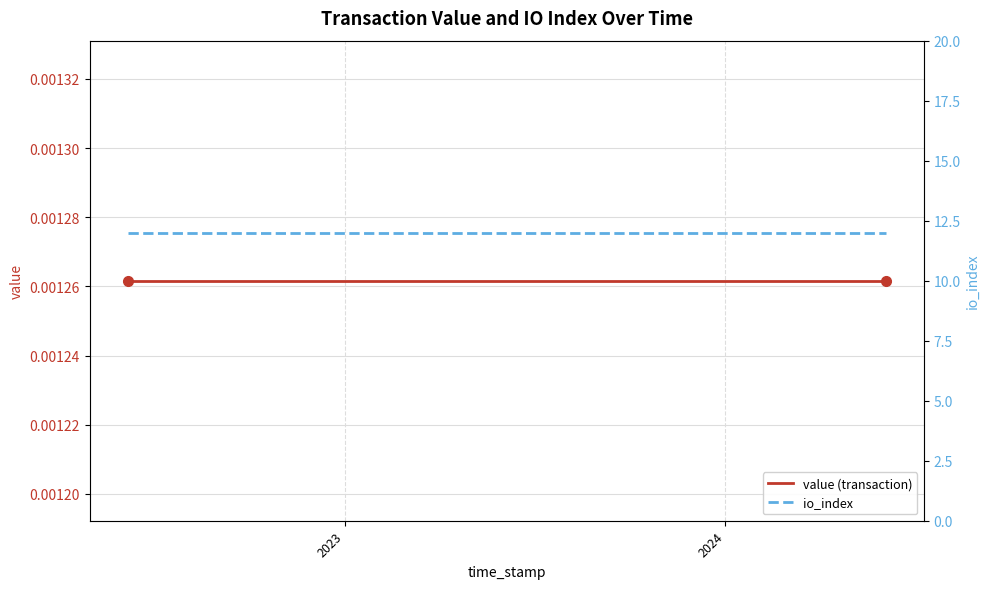

Reading left to right, what are all the values shown in this chart?

value (transaction): 0.0	0.0	0.0	0.0	0.0	0.0	0.0	0.0	0.0	0.0	0.0	0.0	0.0	0.0	0.0	0.0	0.0	0.0	0.0	0.0	0.0	0.0	0.0	0.0	0.0
io_index: 12.0	12.0	12.0	12.0	12.0	12.0	12.0	12.0	12.0	12.0	12.0	12.0	12.0	12.0	12.0	12.0	12.0	12.0	12.0	12.0	12.0	12.0	12.0	12.0	12.0